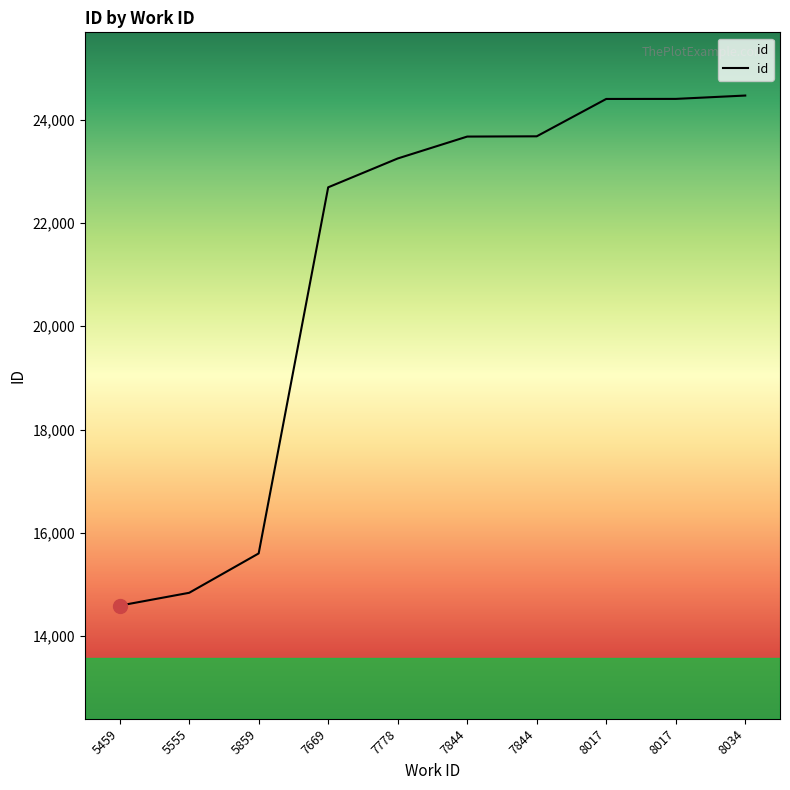

How many lines are shown in the chart?

1